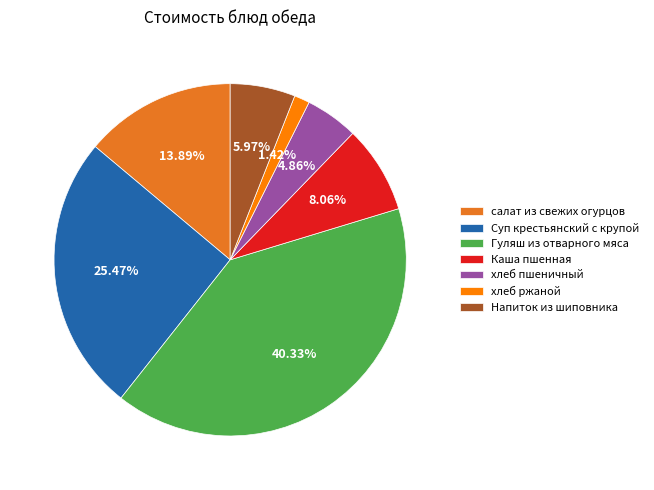

To the nearest percent, what portion does Каша пшенная represent?

8%